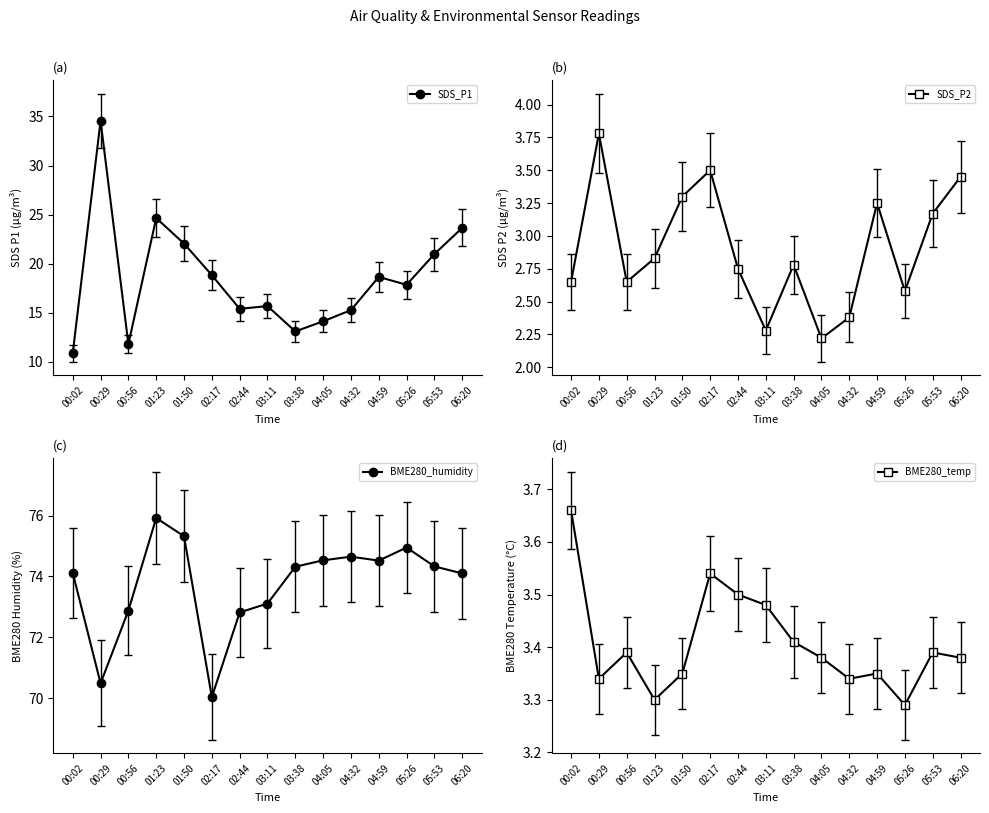

True or false: BME280_temp and SDS_P1 intersect in this chart.

False